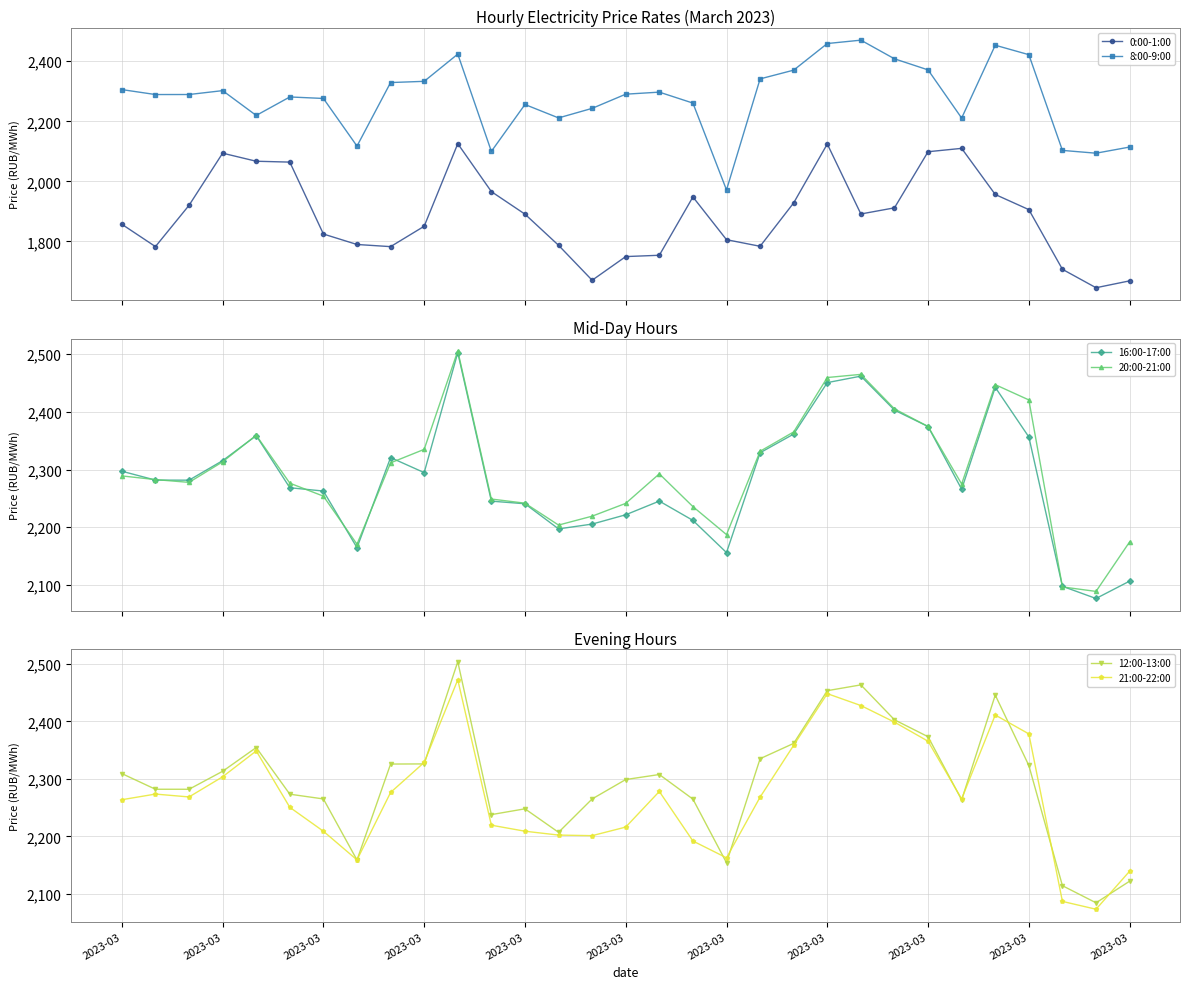

What is the value of the 0:00-1:00 point at the 31st from the left?

1668.5